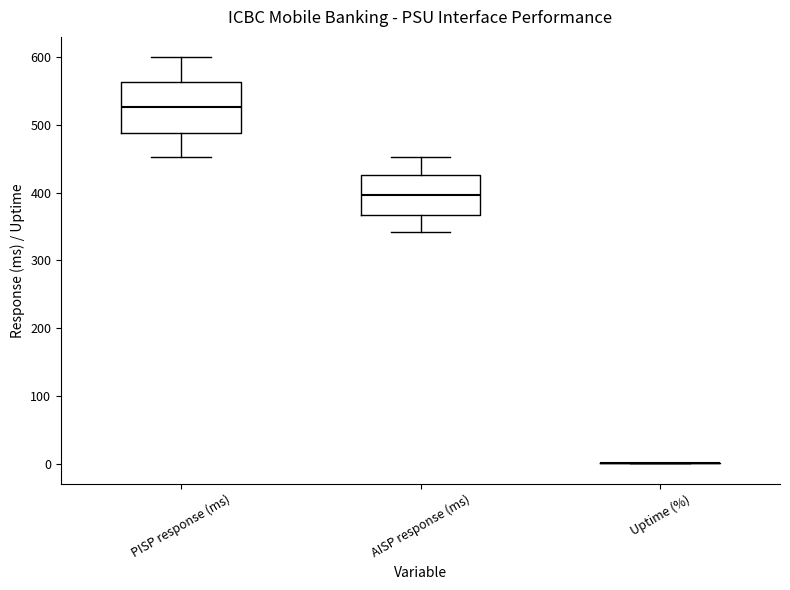

Comparing the boxes themselves (not the whiskers), which one is the tallest?

PISP response (ms)